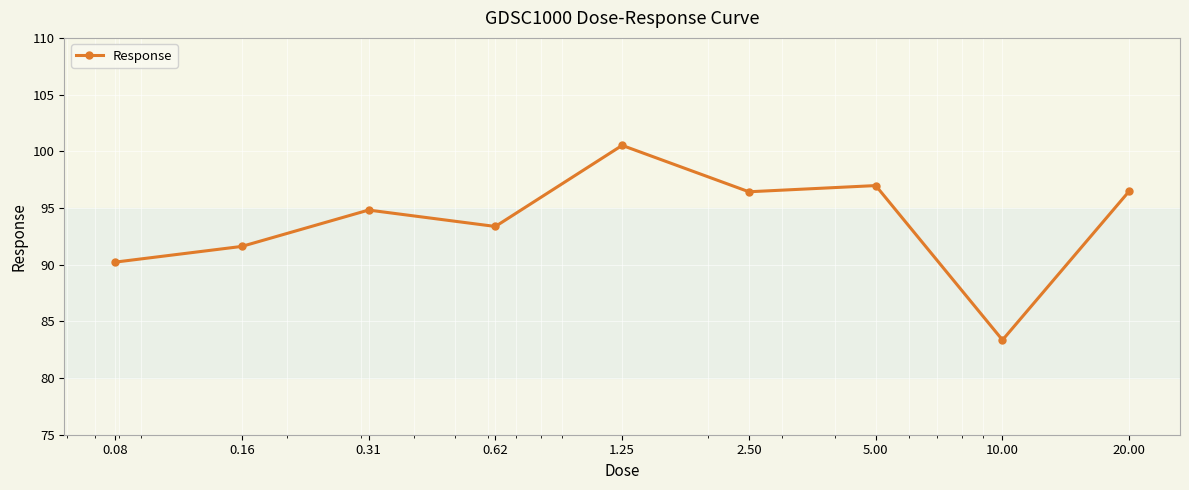

What is the difference between the second highest and minimum values?

13.6